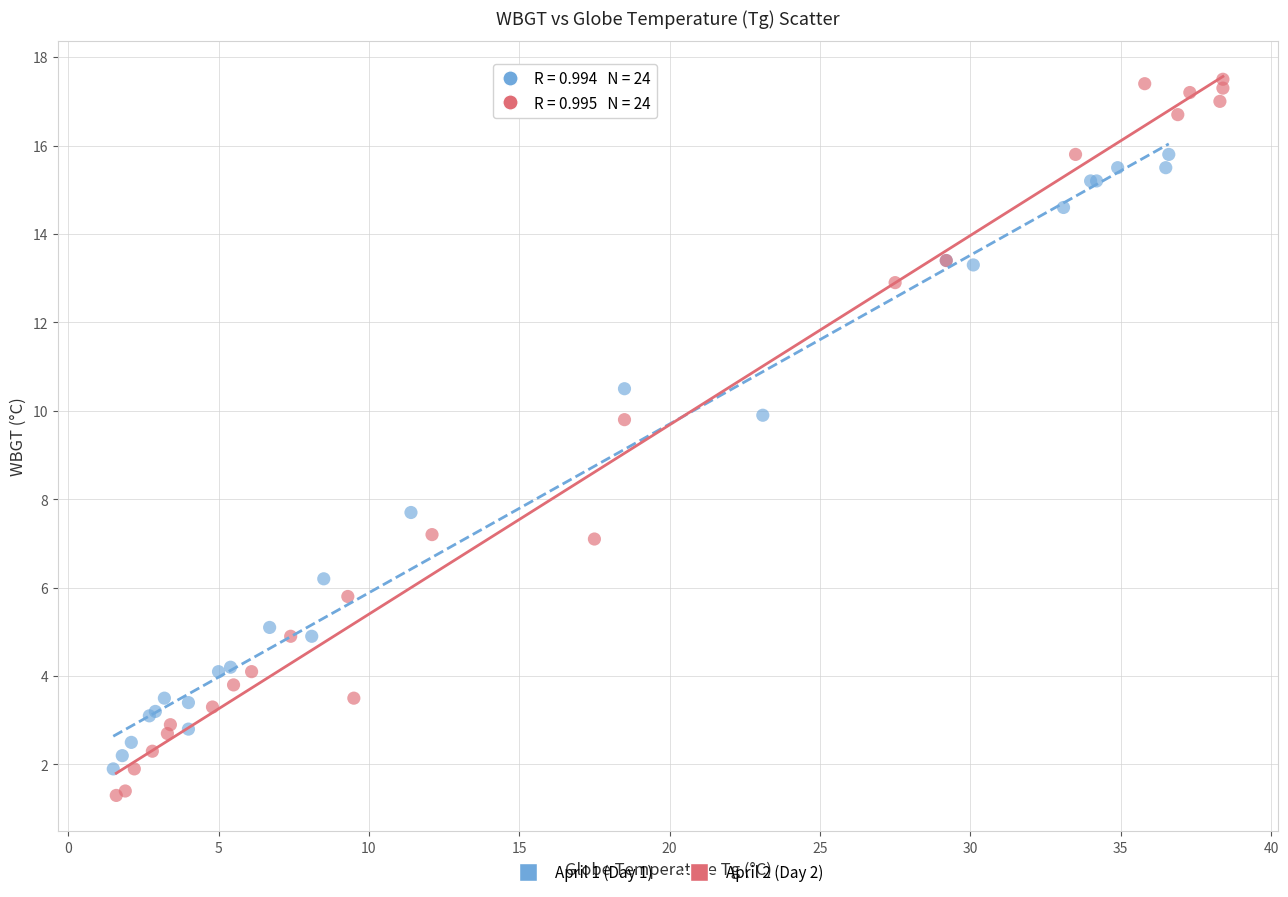

Which series reaches the maximum Y coordinate?

April 2 (Day 2)